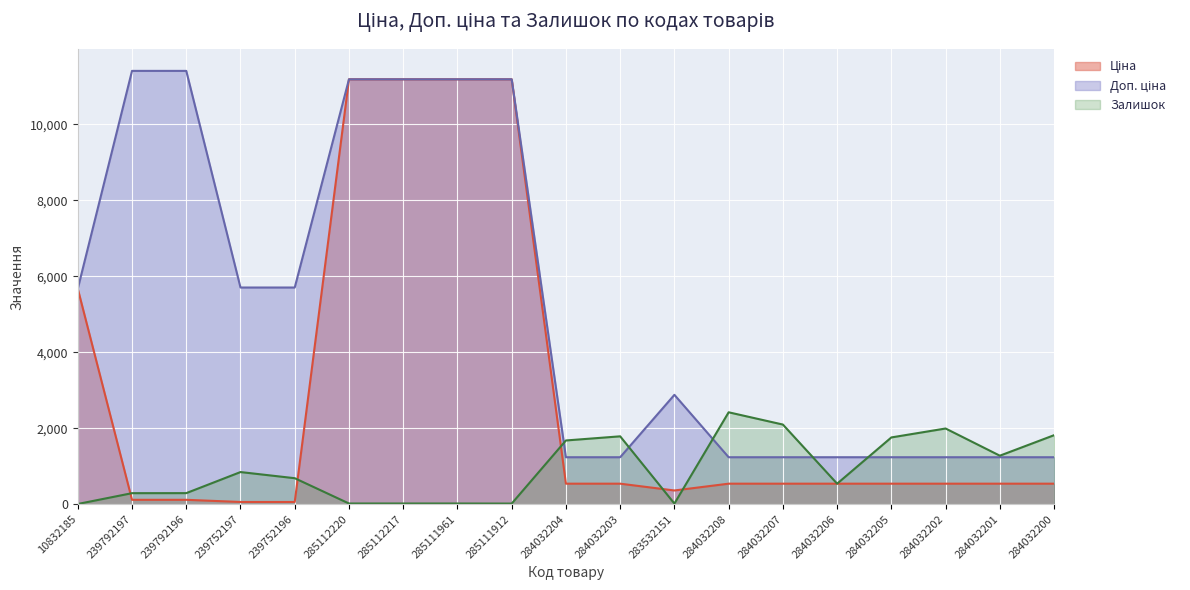

Reading right to left, list all the values displayed in this chart.

Ціна: 539.0	539.0	539.0	539.0	539.0	539.0	539.0	359.9	539.0	539.0	11188.2	11188.2	11188.2	11188.2	57.0	57.0	114.1	114.1	5673.8
Доп. ціна: 1235.4	1235.4	1235.4	1235.4	1235.4	1235.4	1235.4	2878.8	1235.4	1235.4	11188.2	11188.2	11188.2	11188.2	5705.0	5705.0	11410.0	11410.0	5673.8
Залишок: 1816.0	1276.0	1992.0	1757.0	539.0	2096.0	2419.0	15.0	1786.0	1677.0	15.0	17.0	17.0	17.0	683.0	845.0	290.0	289.0	4.0